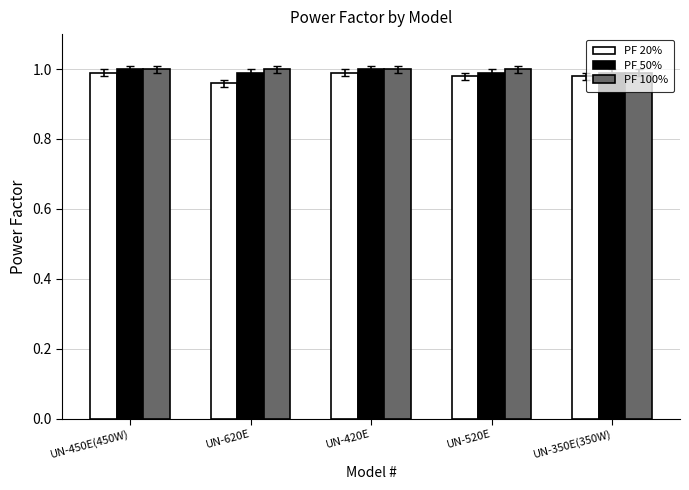

True or false: PF 50% has a value of 1.0 at UN-450E(450W).

True